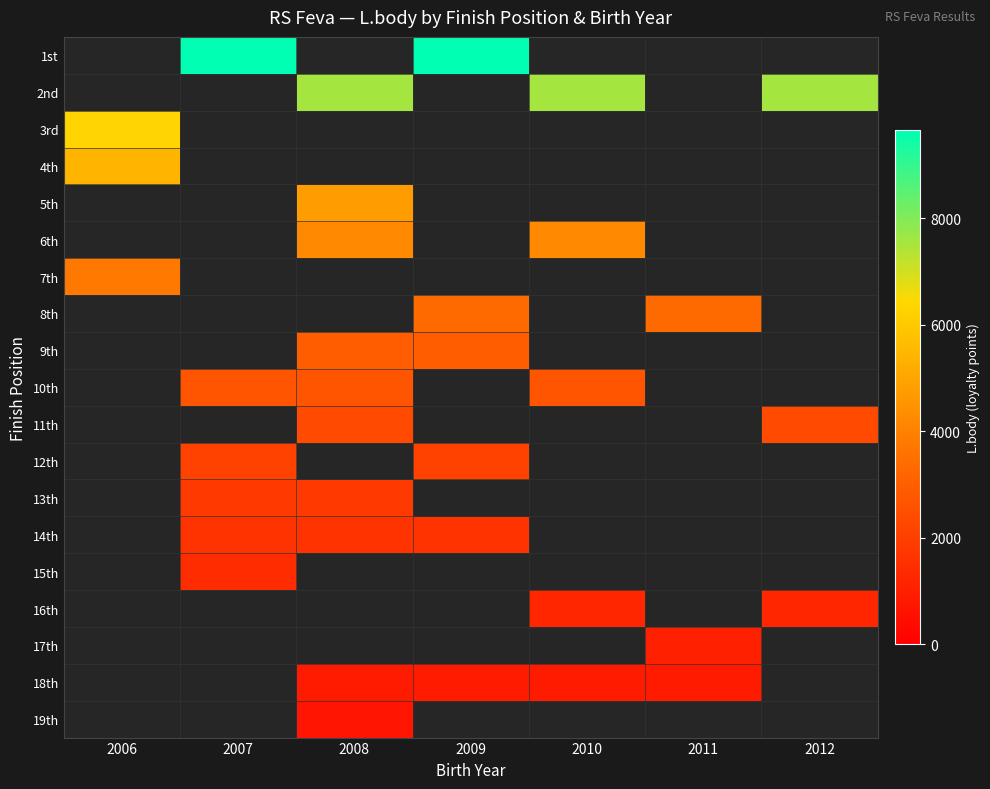

Reading left to right, what are all the values shown in this chart?

1st: 2006=0	2007=9658	2008=0	2009=9658	2010=0	2011=0	2012=0
2nd: 2006=0	2007=0	2008=7551	2009=0	2010=7551	2011=0	2012=7551
3rd: 2006=6318	2007=0	2008=0	2009=0	2010=0	2011=0	2012=0
4th: 2006=5444	2007=0	2008=0	2009=0	2010=0	2011=0	2012=0
5th: 2006=0	2007=0	2008=4765	2009=0	2010=0	2011=0	2012=0
6th: 2006=0	2007=0	2008=4211	2009=0	2010=4211	2011=0	2012=0
7th: 2006=3743	2007=0	2008=0	2009=0	2010=0	2011=0	2012=0
8th: 2006=0	2007=0	2008=0	2009=3337	2010=0	2011=3337	2012=0
9th: 2006=0	2007=0	2008=2979	2009=2979	2010=0	2011=0	2012=0
10th: 2006=0	2007=2658	2008=2658	2009=0	2010=2658	2011=0	2012=0
11th: 2006=0	2007=0	2008=2369	2009=0	2010=0	2011=0	2012=2369
12th: 2006=0	2007=2104	2008=0	2009=2104	2010=0	2011=0	2012=0
13th: 2006=0	2007=1861	2008=1861	2009=0	2010=0	2011=0	2012=0
14th: 2006=0	2007=1635	2008=1635	2009=1635	2010=0	2011=0	2012=0
15th: 2006=0	2007=1426	2008=0	2009=0	2010=0	2011=0	2012=0
16th: 2006=0	2007=0	2008=0	2009=0	2010=1229	2011=0	2012=1229
17th: 2006=0	2007=0	2008=0	2009=0	2010=0	2011=1045	2012=0
18th: 2006=0	2007=0	2008=871	2009=871	2010=871	2011=871	2012=0
19th: 2006=0	2007=0	2008=707	2009=0	2010=0	2011=0	2012=0